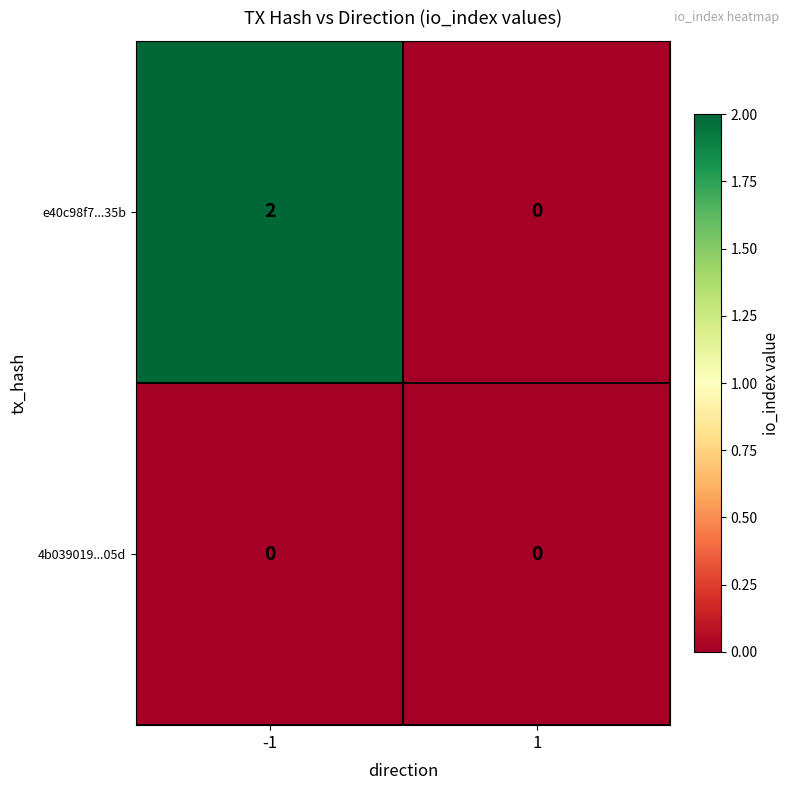

Is it true that 4b039019...05d equals 0 at 1?

True